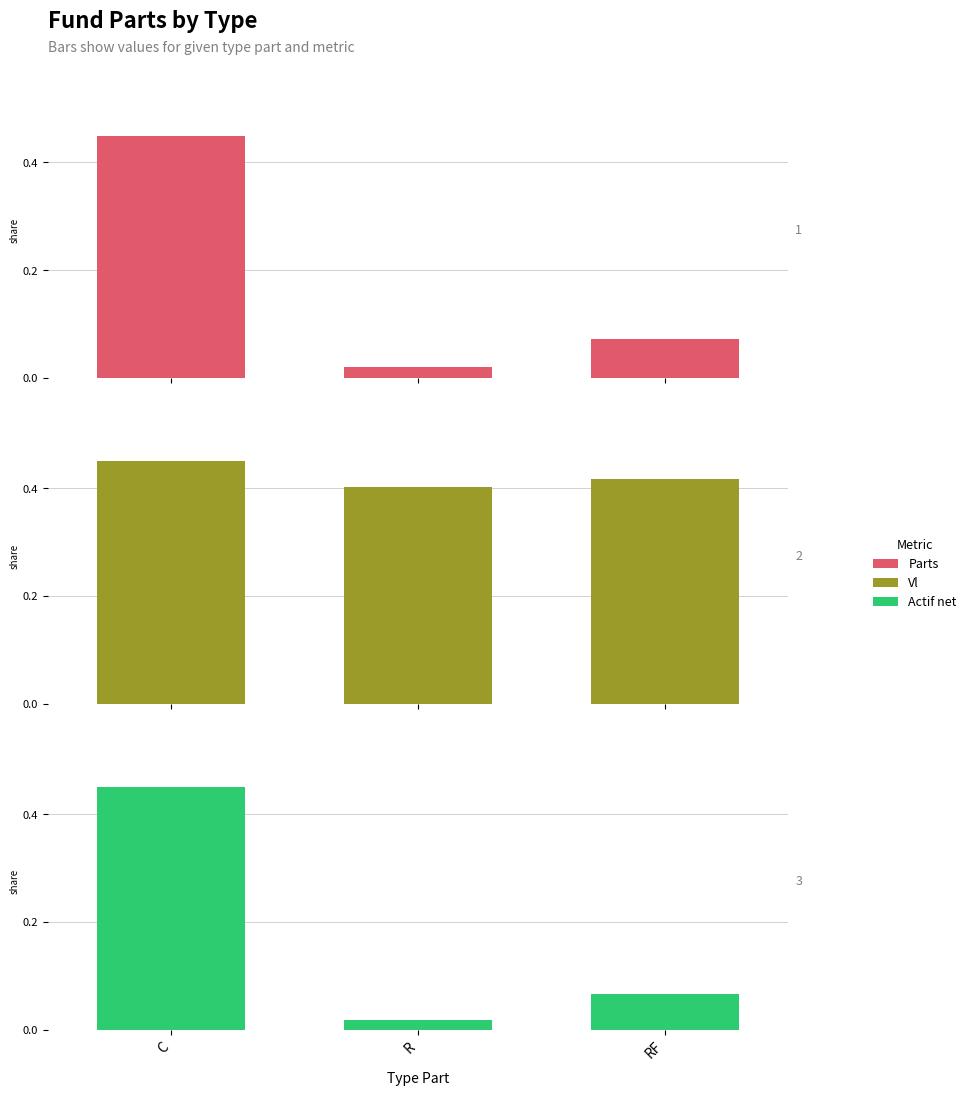

Which series has the largest range (max minus min)?

Actif net